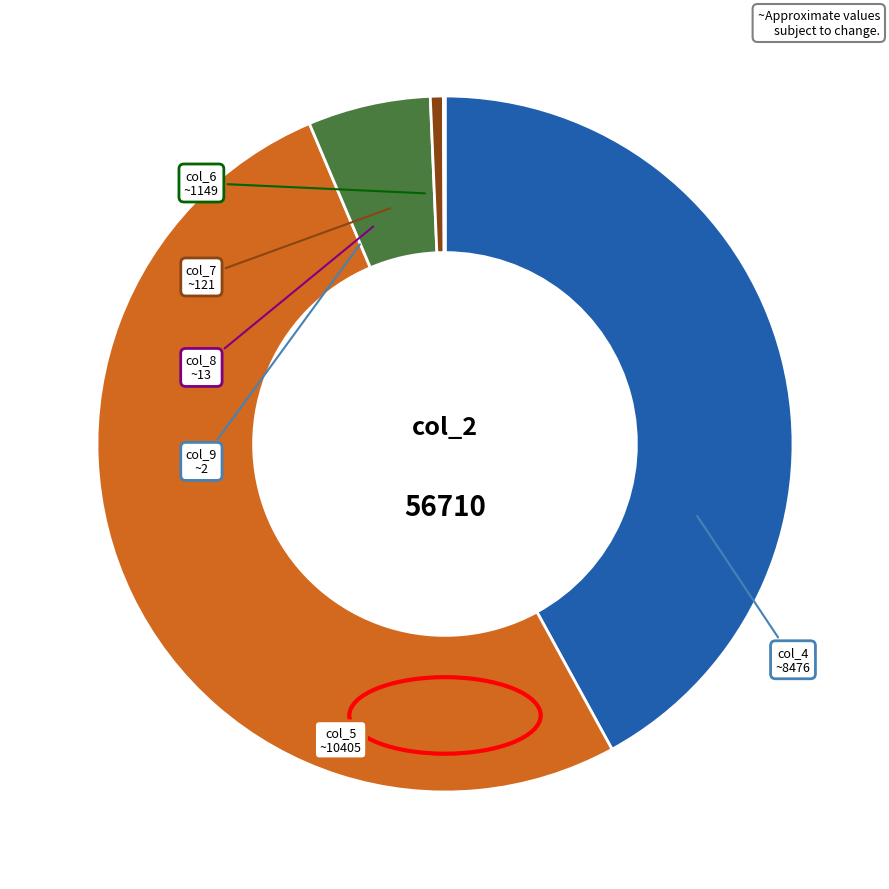

Does any single category account for the majority?

Yes